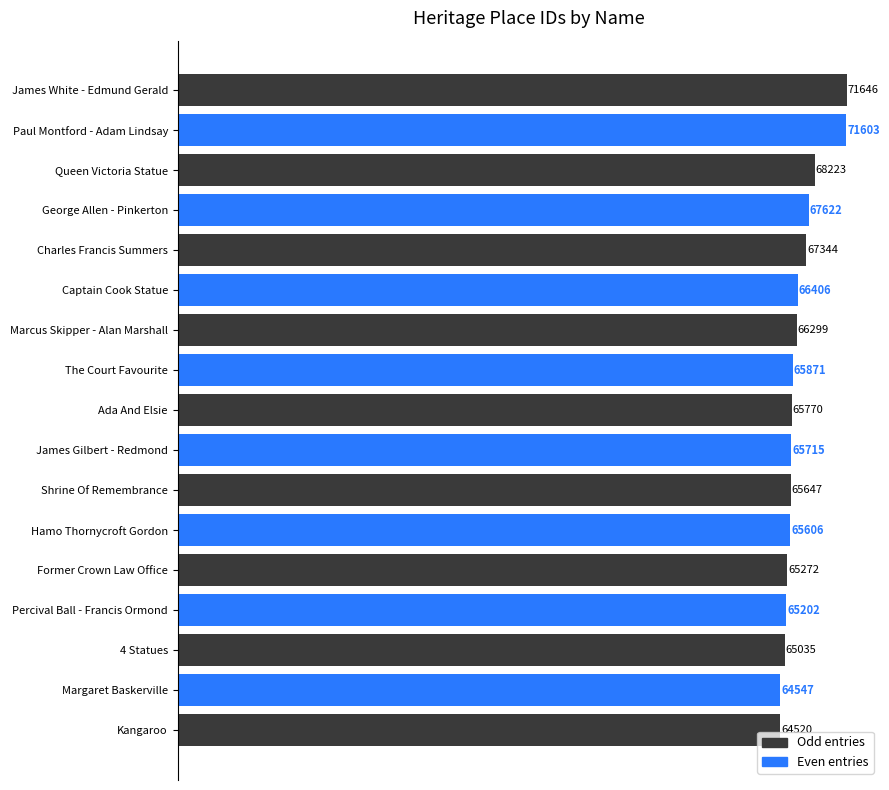

What is the change in value from Charles Francis Summers to George Allen - Pinkerton?

+278